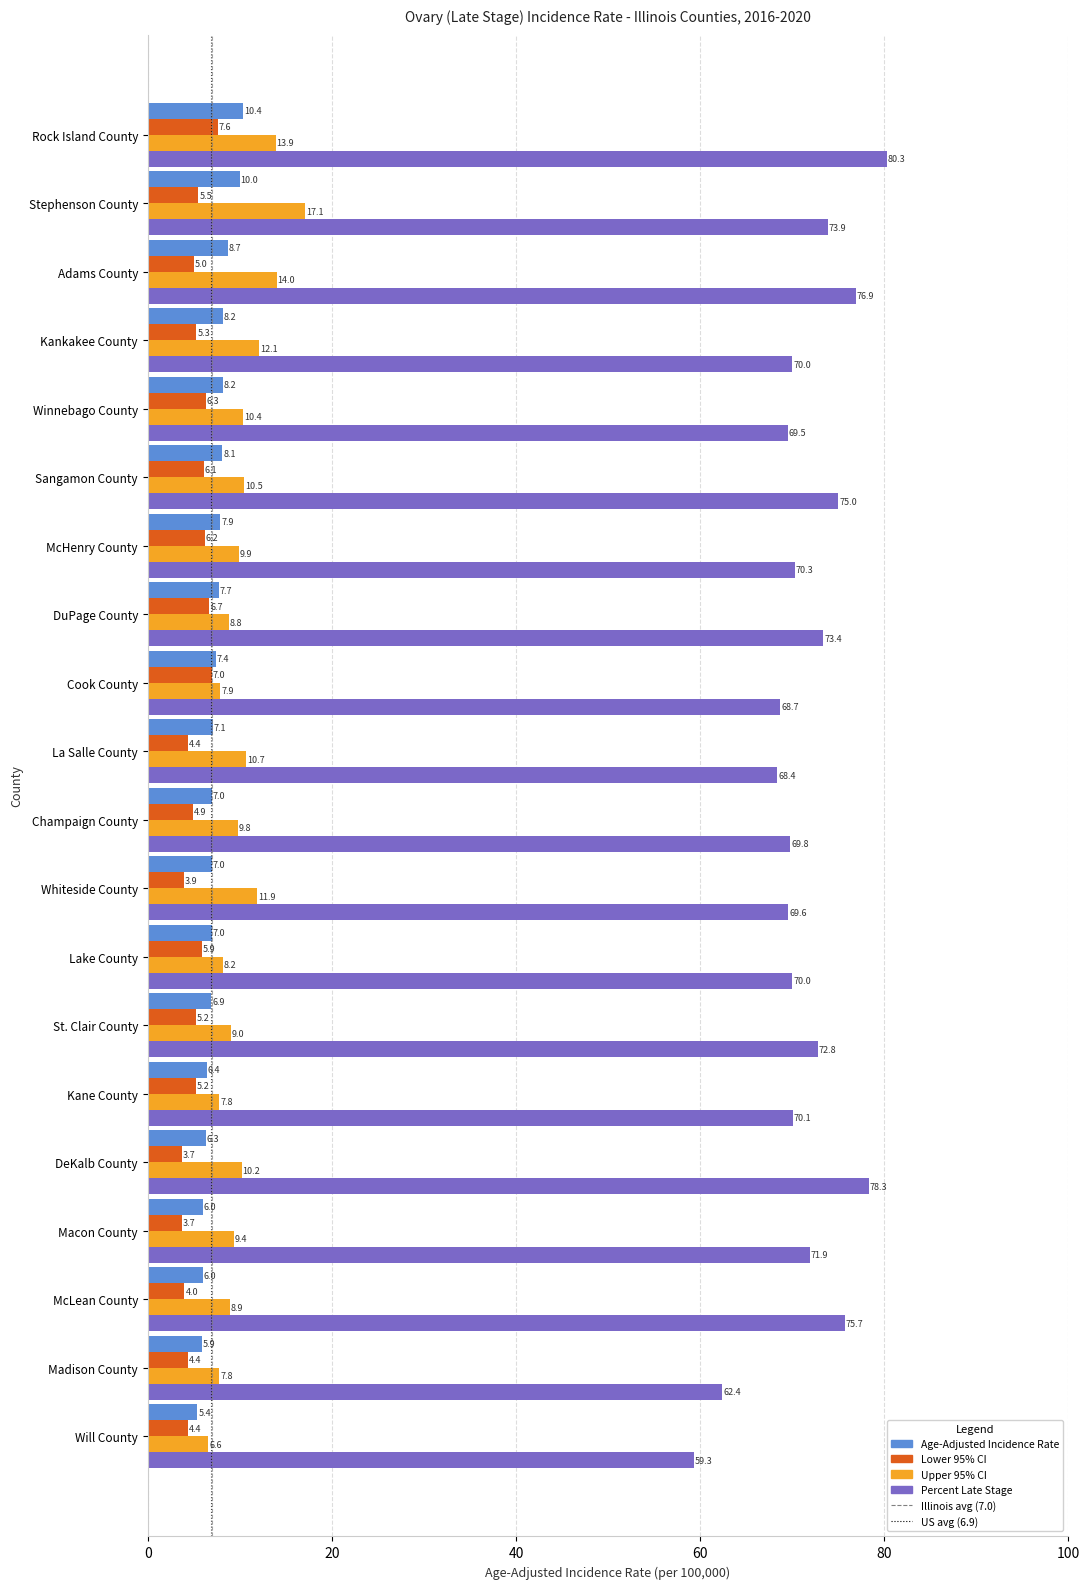

What is the greatest value displayed?

80.3